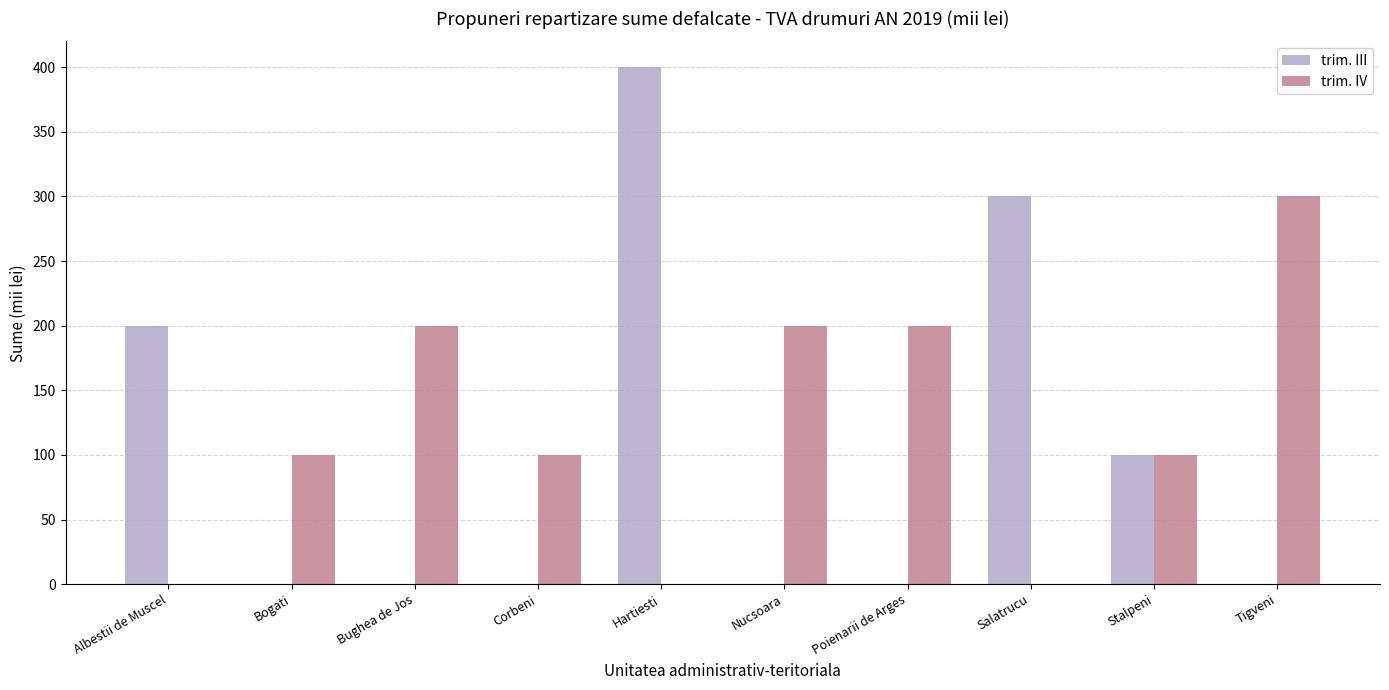

Between Corbeni and Poienarii de Arges, which series saw the biggest shift?

trim. IV